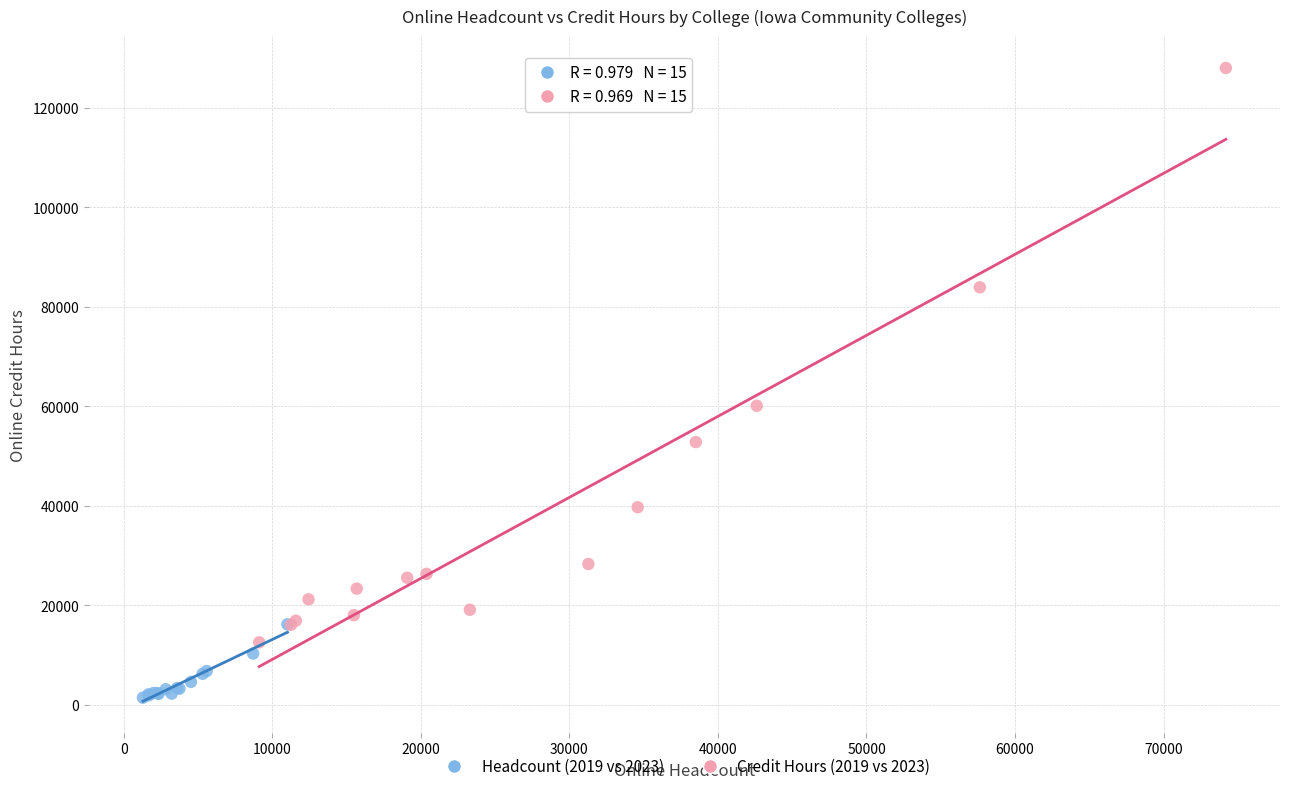

Which series contains the highest Y value?

Credit Hours (2019 vs 2023)